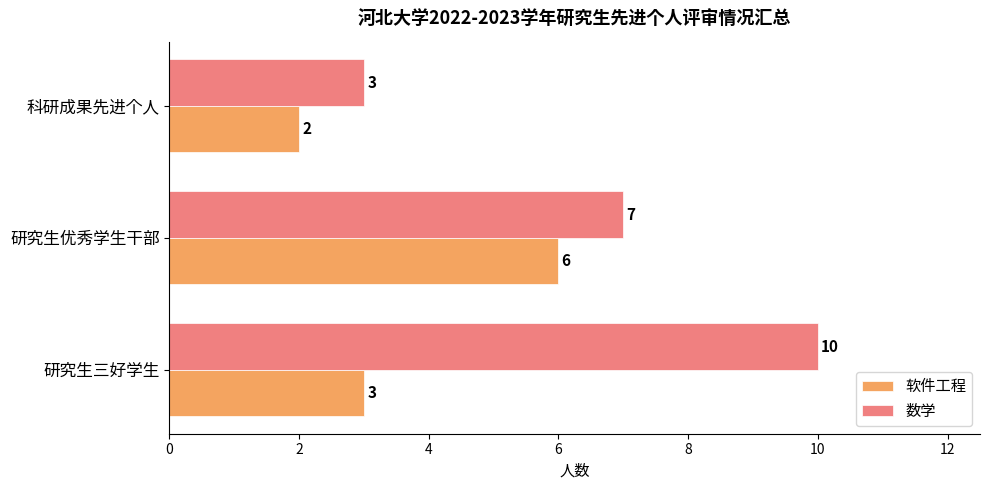

Rank the categories by 数学 value from highest to lowest.

研究生三好学生, 研究生优秀学生干部, 科研成果先进个人